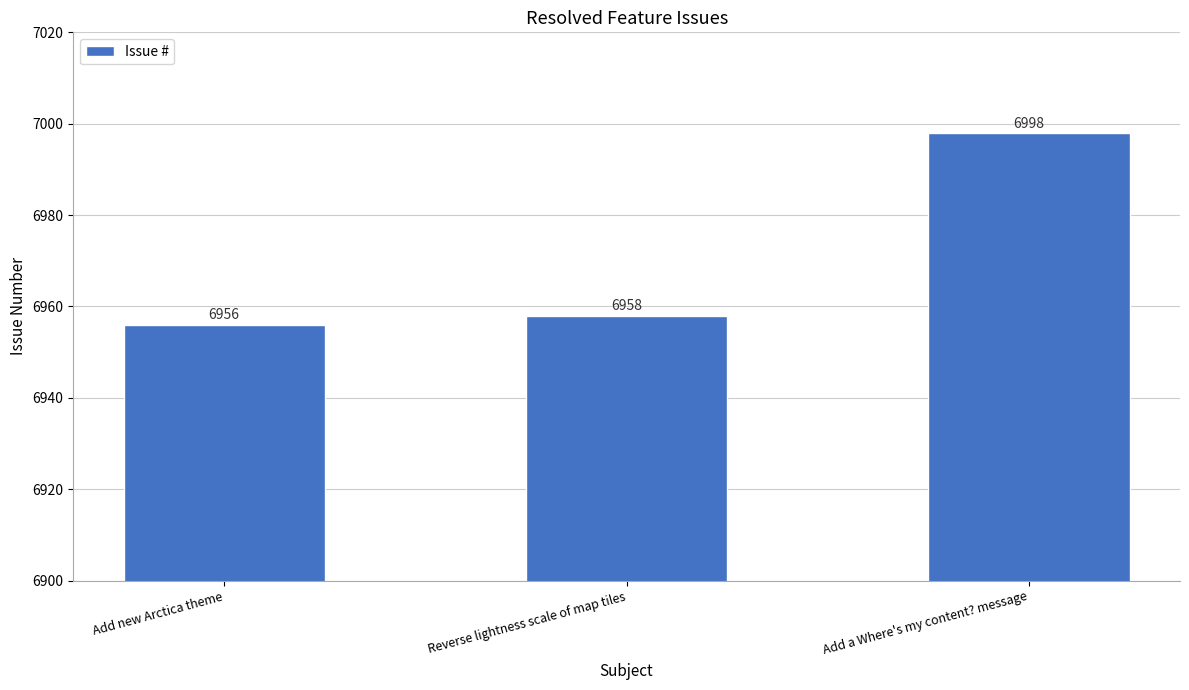

What position from the left is Add new Arctica theme?

1